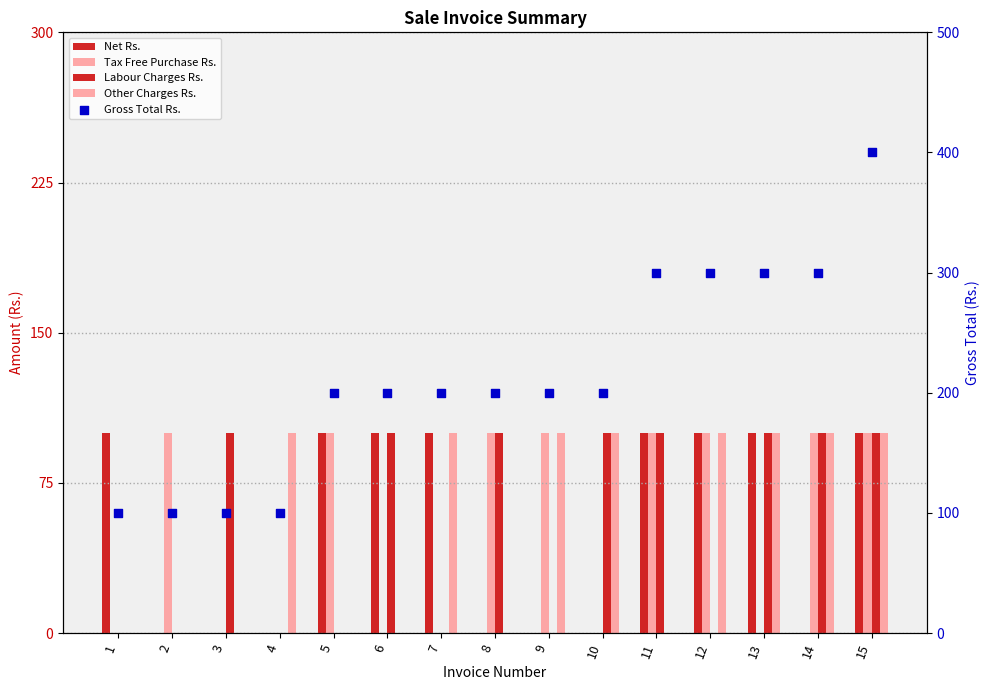

What is the total value across all series at 15?

800